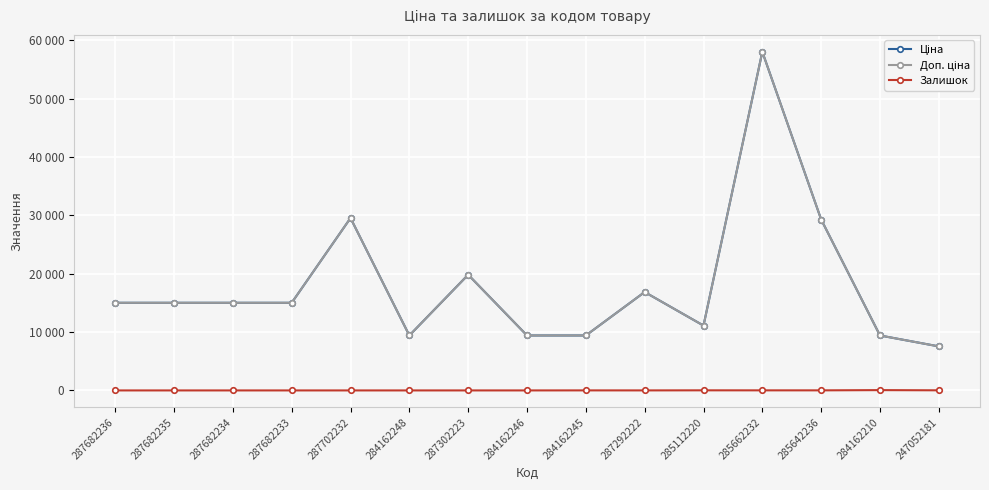

Rank the series by their maximum value, from highest to lowest.

Ціна, Доп. ціна, Залишок